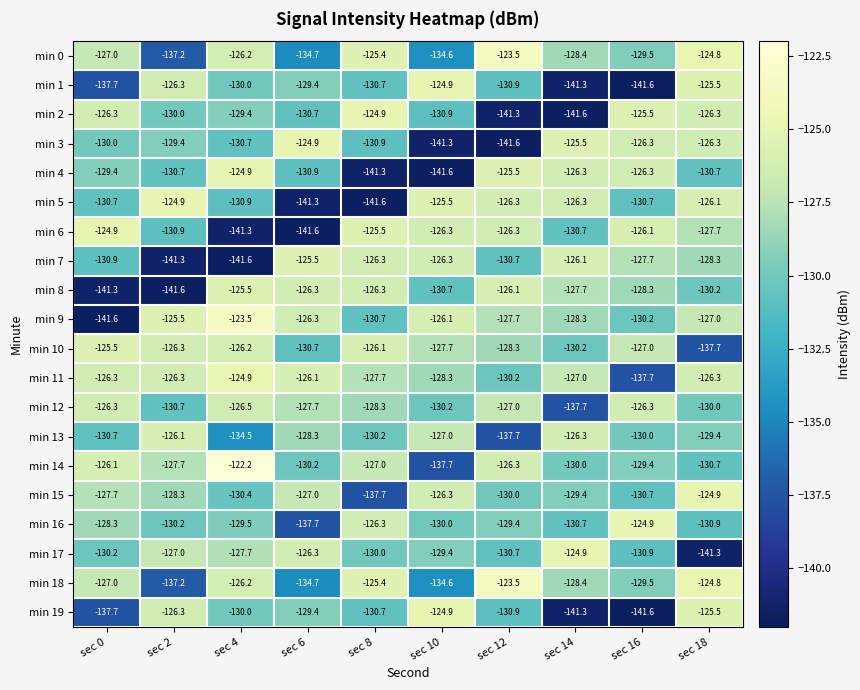

What is the approximate value of min 16 at sec 14?

-130.7